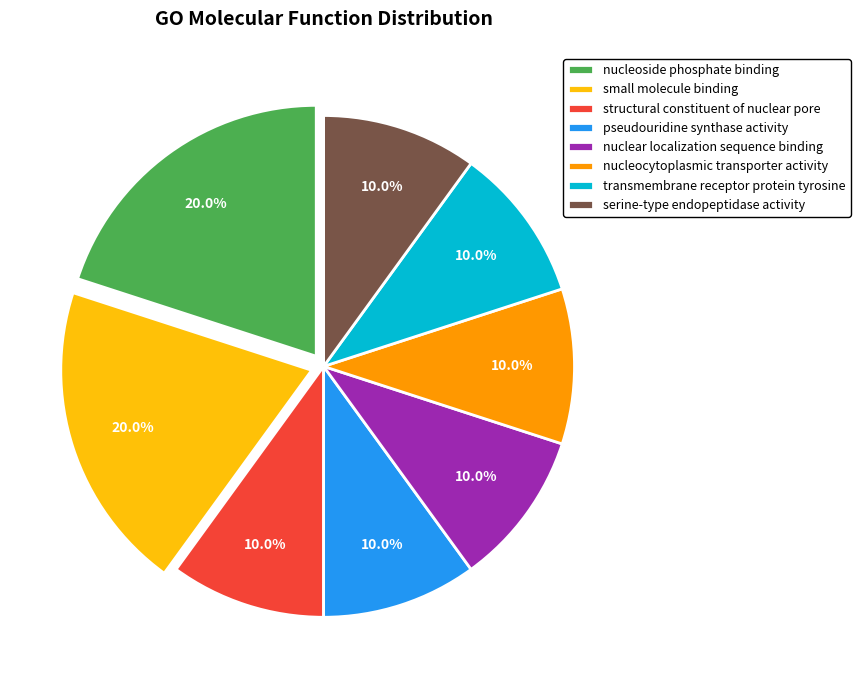

Does transmembrane receptor protein tyrosine account for over 50% of the chart?

No